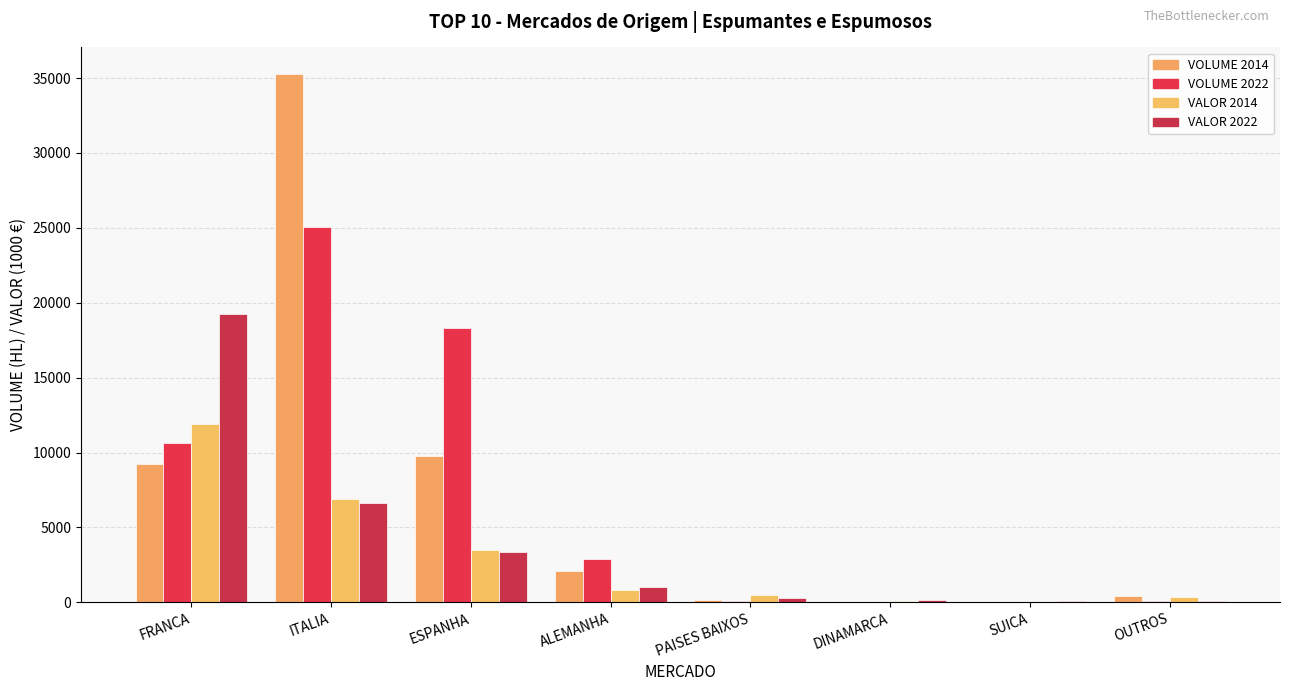

How many distinct data groups are displayed?

4